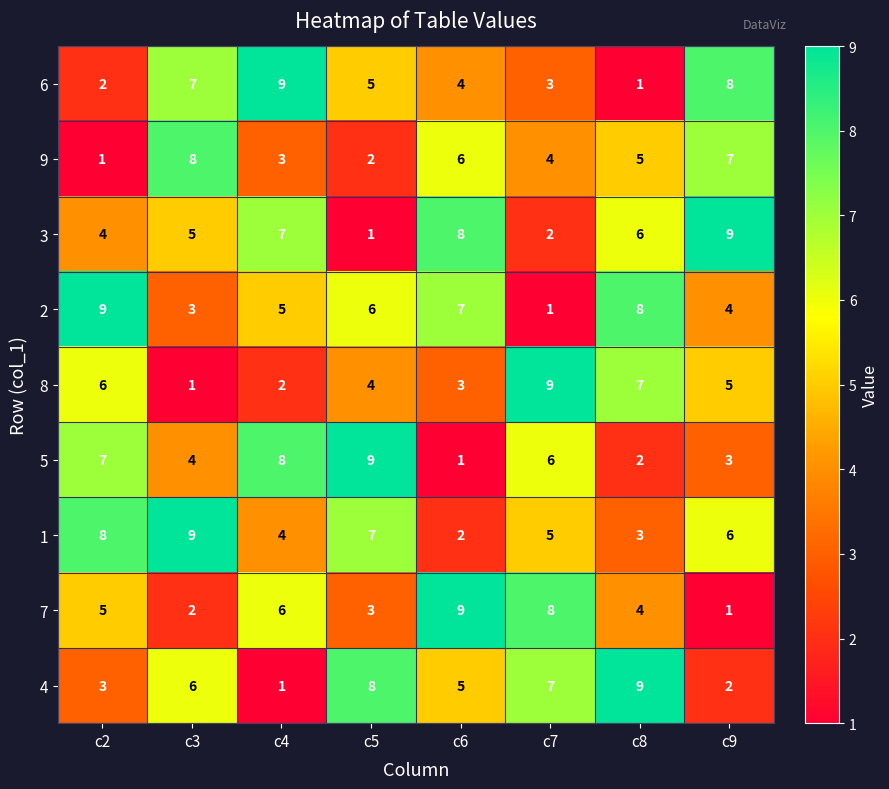

What is the difference between the highest and lowest values at c2?

8